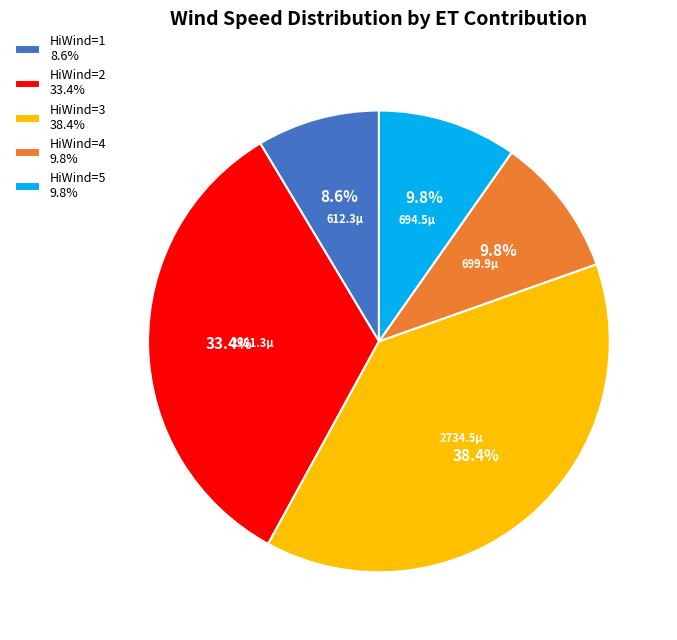

How many segments does this pie chart have?

5